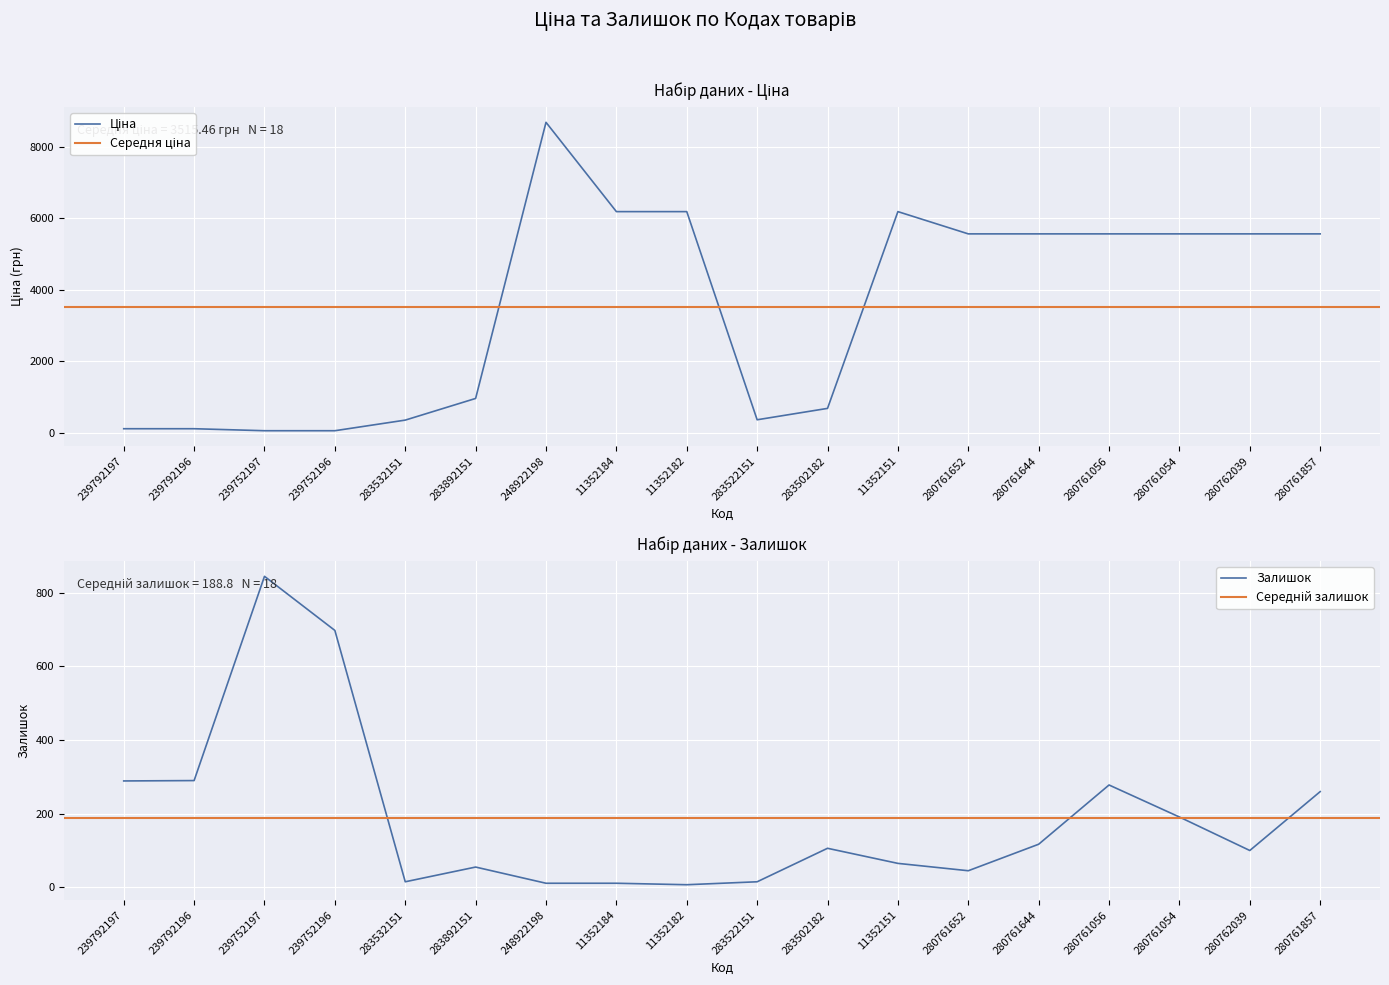

Count the number of categories in the chart.

18